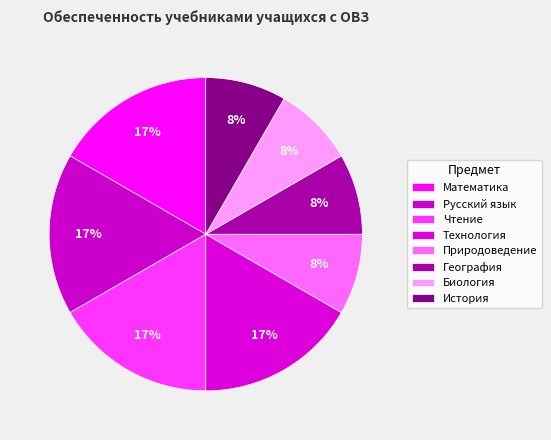

Between Биология and Природоведение, which is larger?

Биология